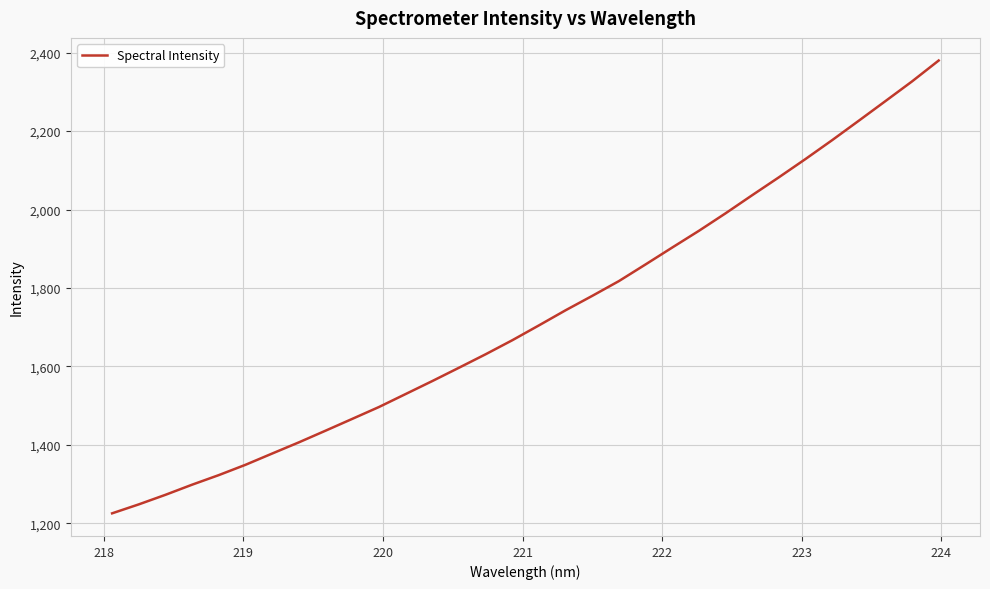

What is the smallest value displayed?

1225.6